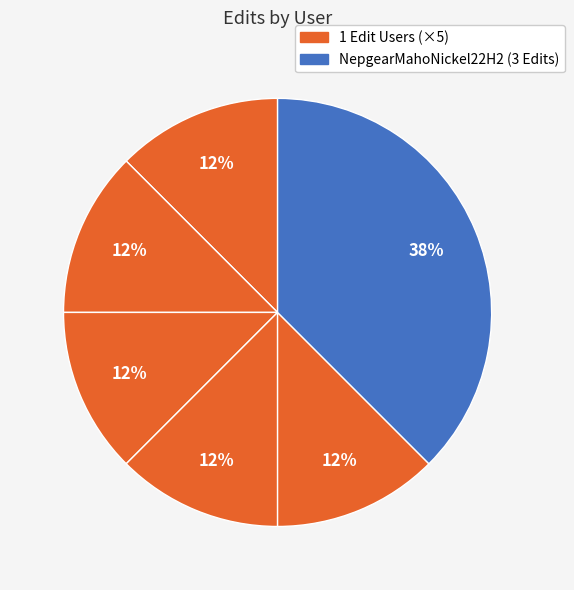

Is there a majority slice in this chart?

No